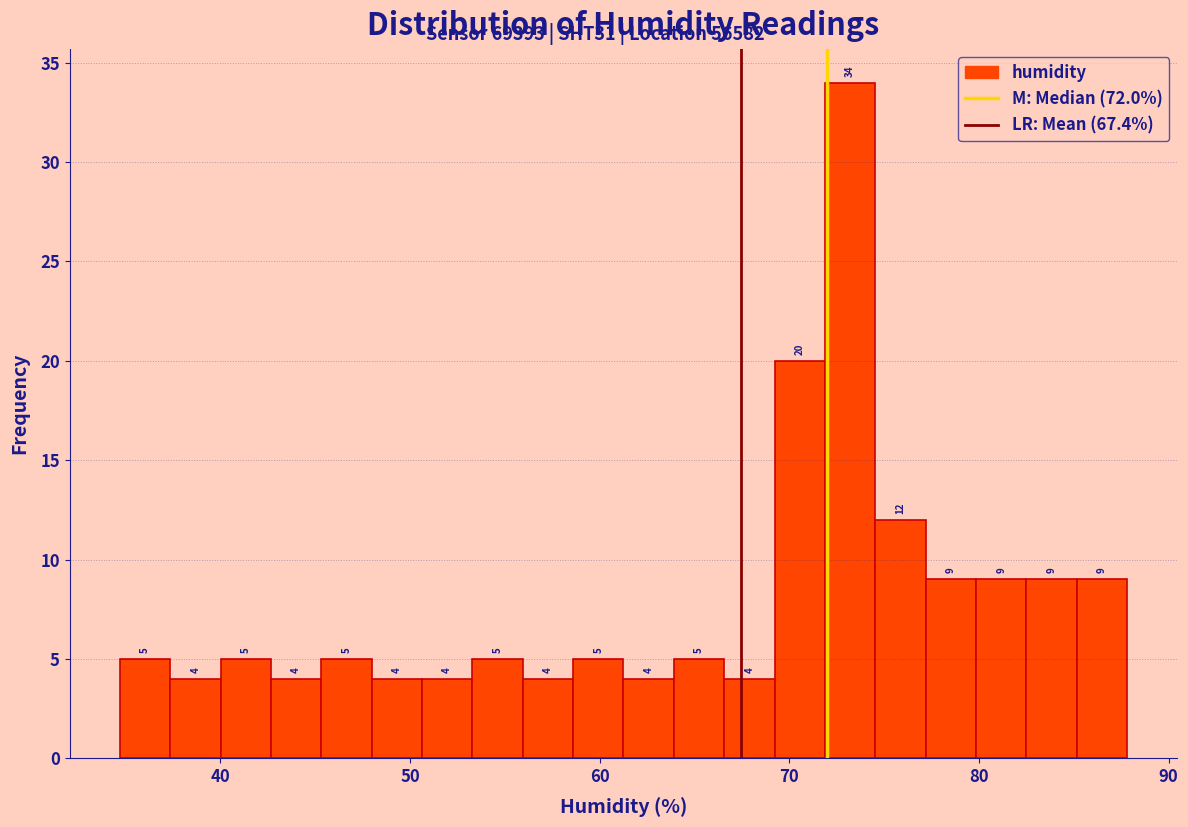

Around what value on the x-axis is the tallest bar? Give the approximate position of its centre, as read against the axis.

73